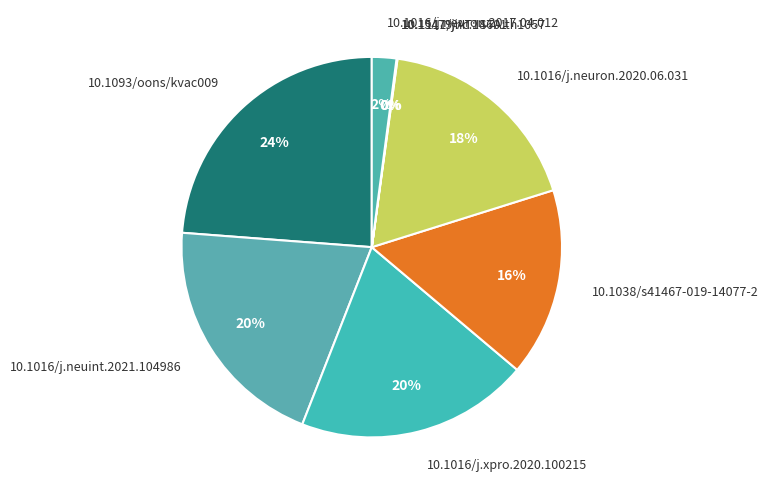

To the nearest percent, what is the difference between the largest and smallest slice percentages?

24%